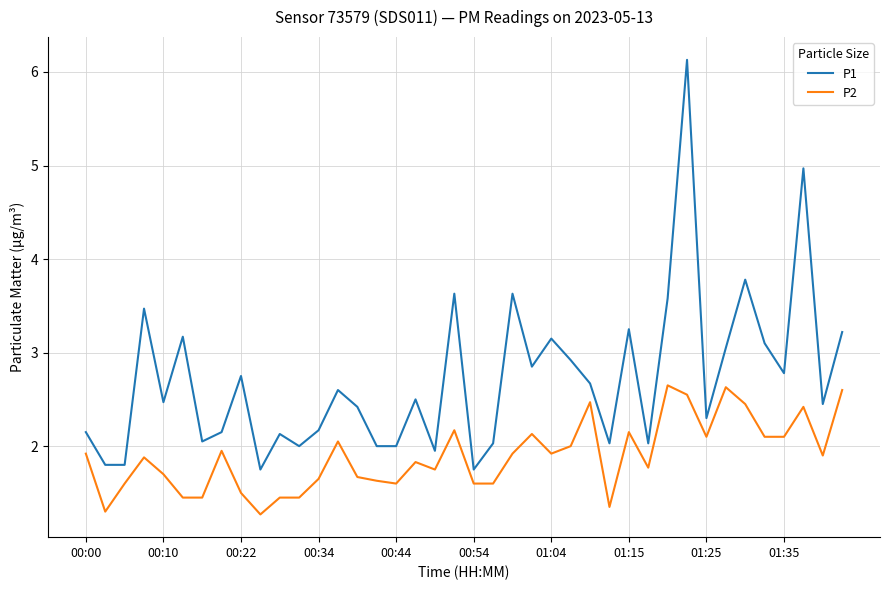

What is the lowest value of the P1 series?

1.8